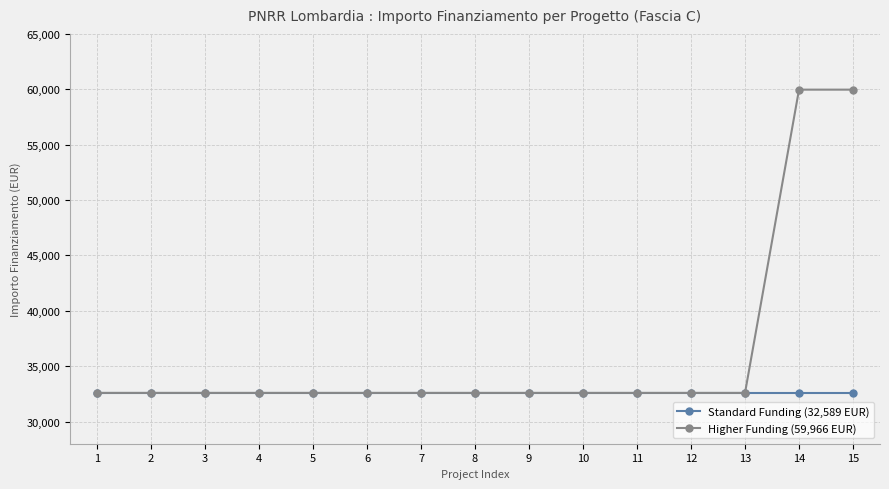

List the series in order of their peak value, lowest first.

Standard Funding (32,589 EUR), Higher Funding (59,966 EUR)